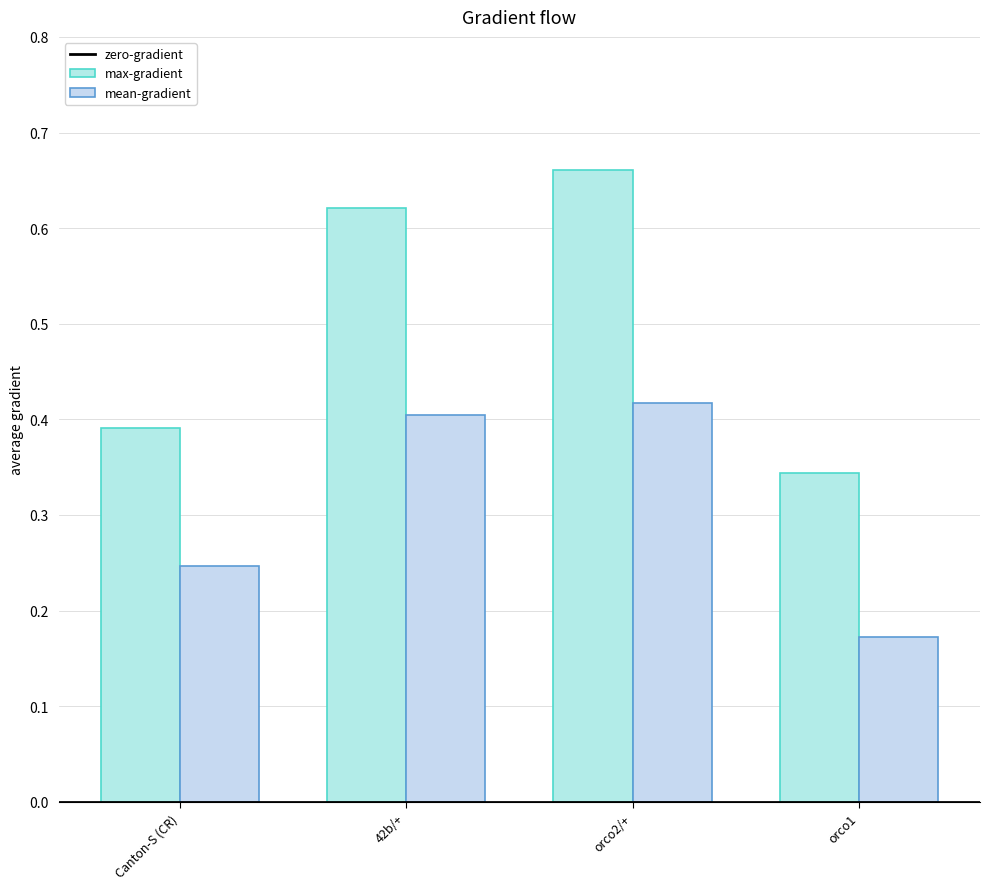

Count the max-gradient values in the range 0 to 1.

4